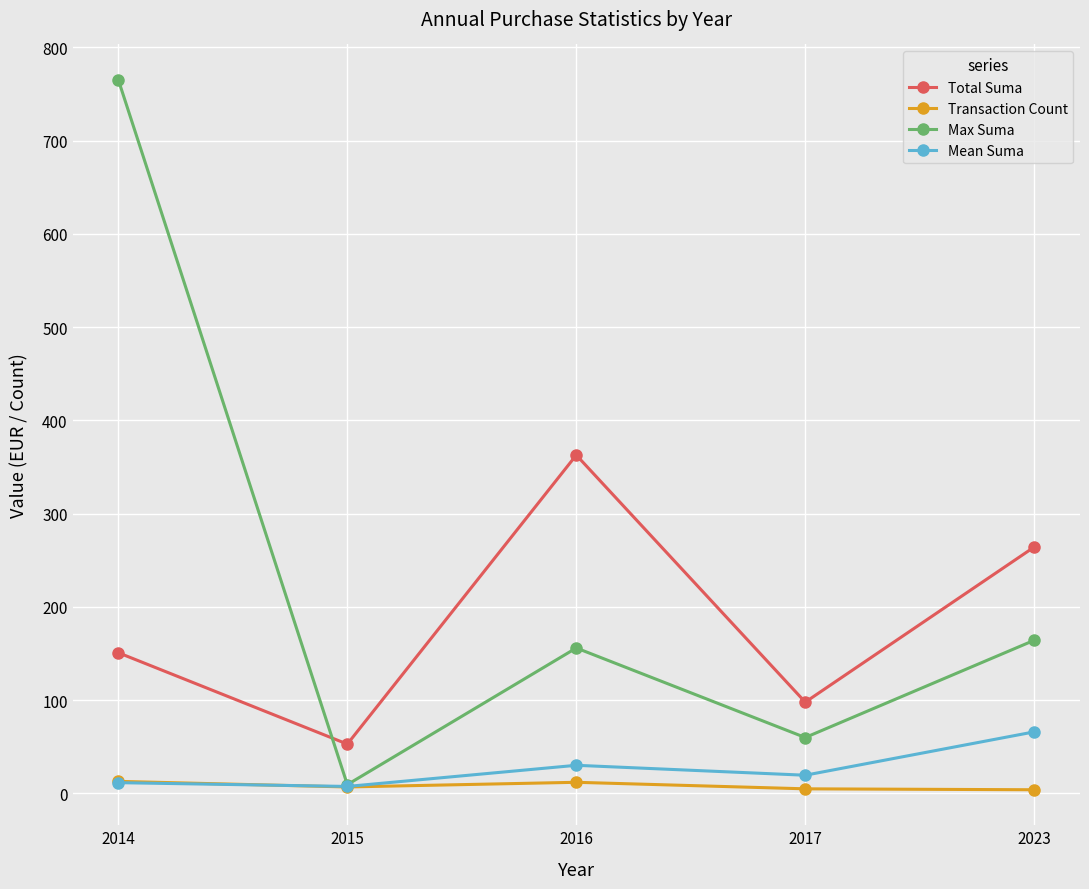

How many lines are shown in the chart?

4